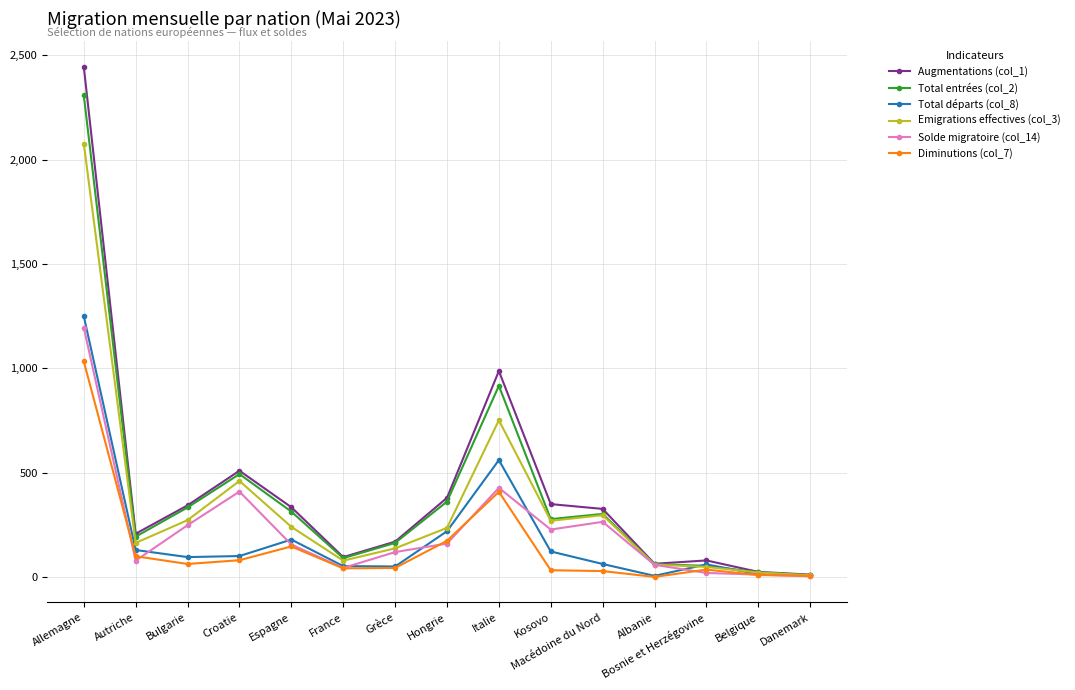

Which series has the widest spread of values?

Augmentations (col_1)